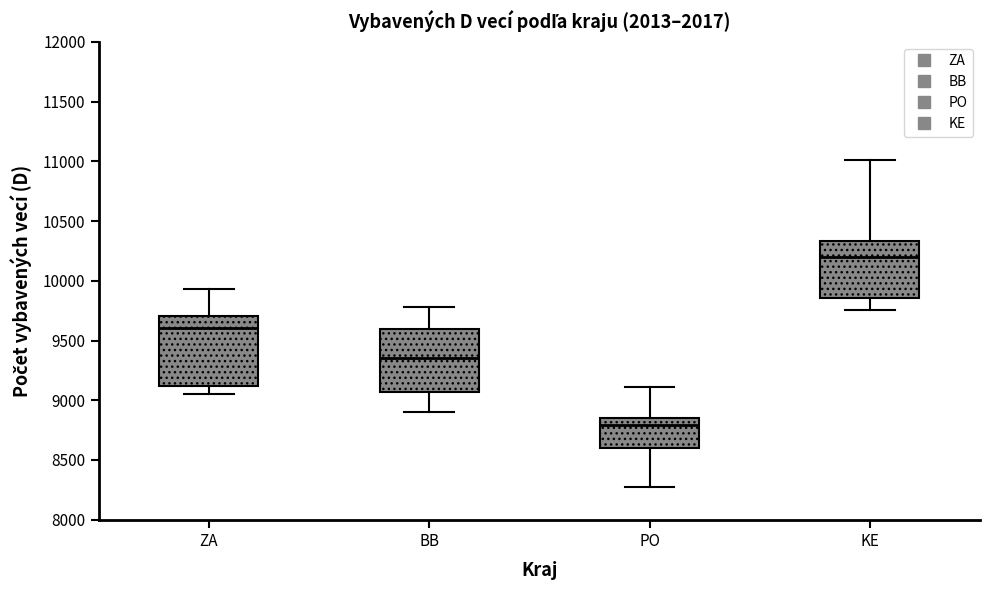

Where is the lower edge of the box for ZA on the y-axis? The values are not printed on the chart, so give them approximately, as read against the axis.

9100